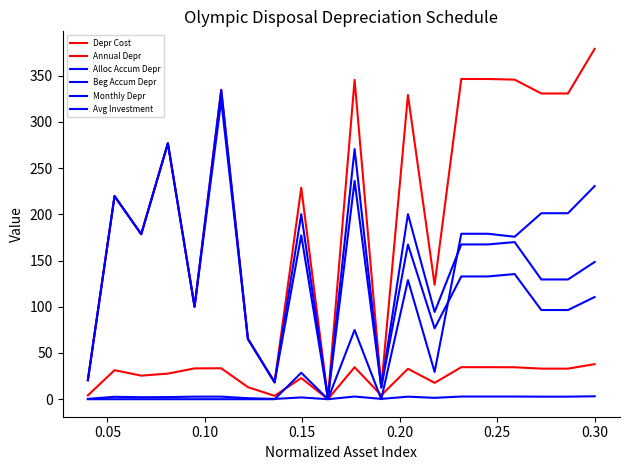

Is this an area chart (filled region under the line)?

No